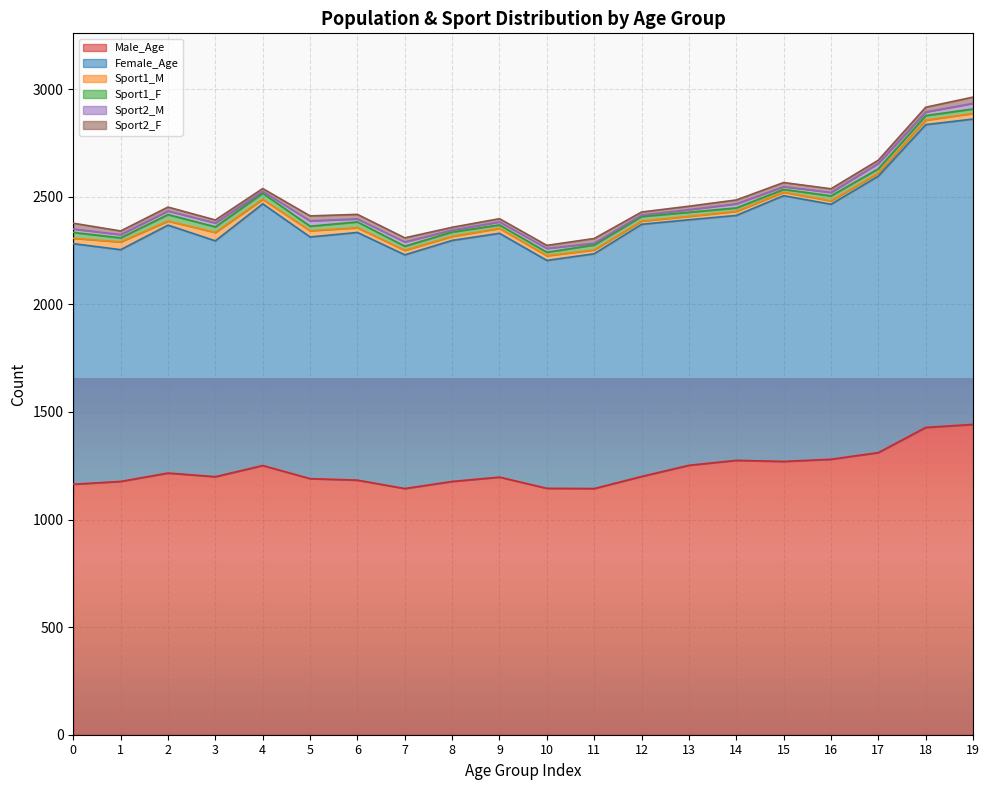

What are all the series names shown in the legend?

Male_Age, Female_Age, Sport1_M, Sport1_F, Sport2_M, Sport2_F